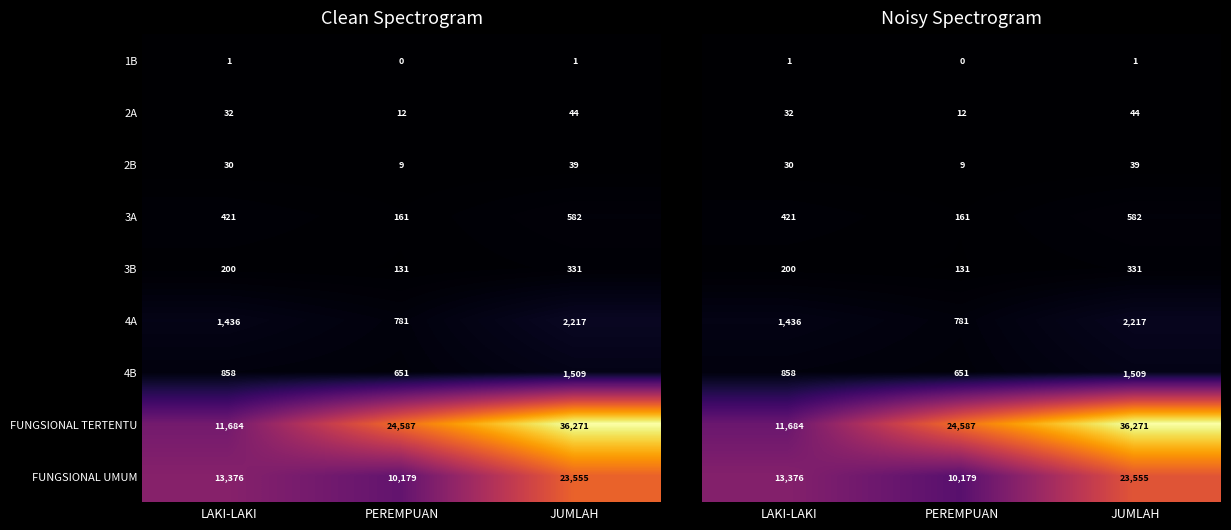

Is the value of FUNGSIONAL TERTENTU at JUMLAH greater than the value of 1B at PEREMPUAN?

Yes